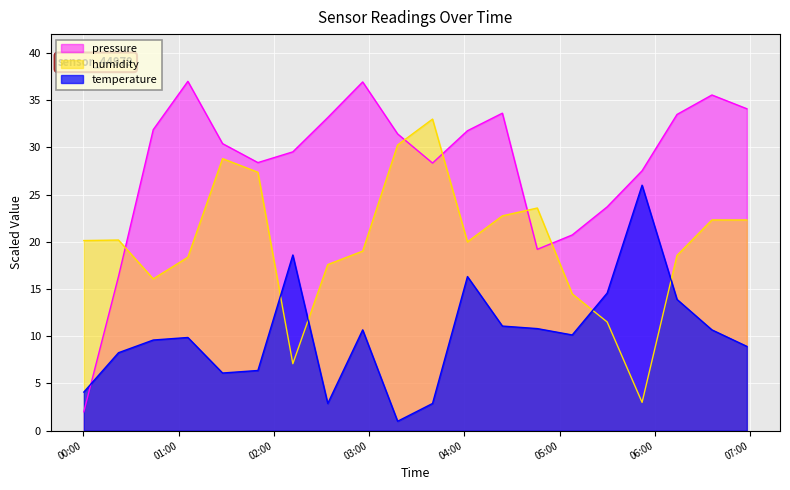

Is it true that temperature equals 14.6 at 2023-02-19T05:30:00?

True